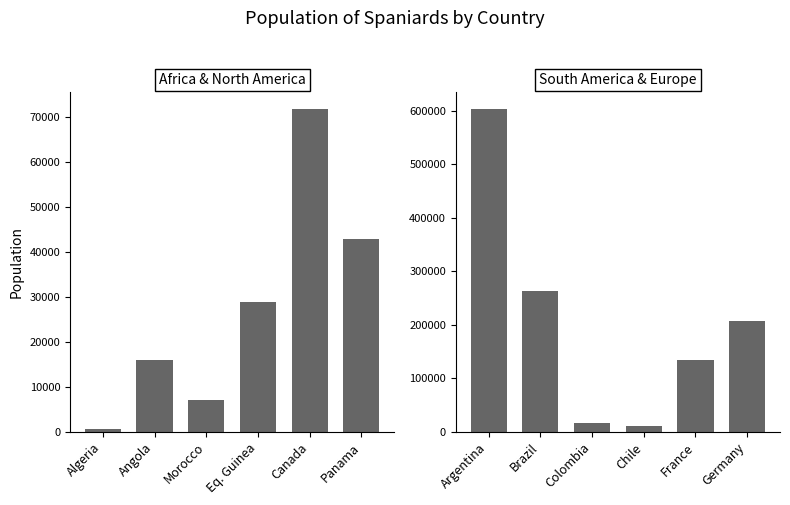

Which has a higher value, Canada or Panama?

Canada